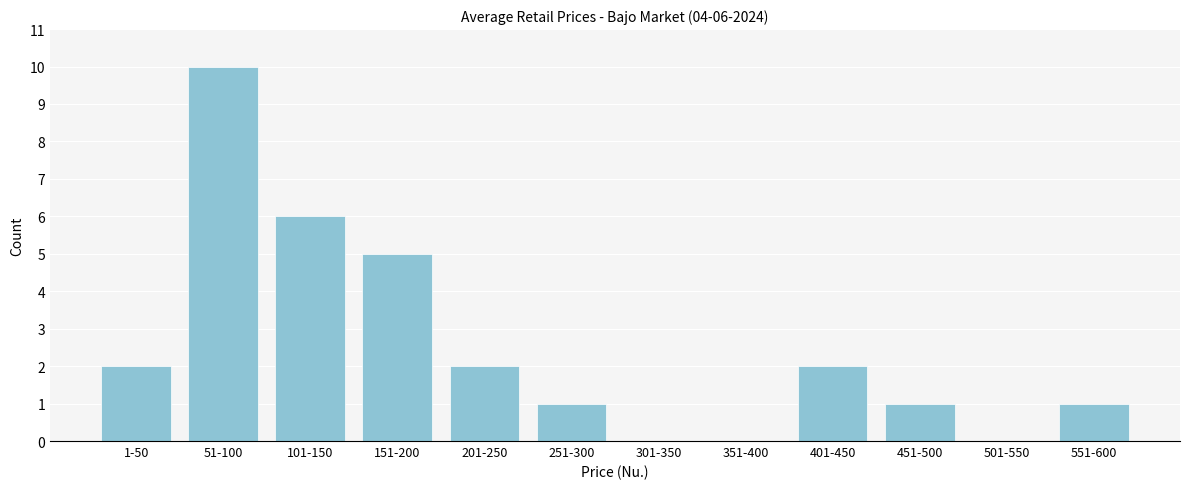

Reading left to right, what are all the values shown in this chart?

1-50=2	51-100=10	101-150=6	151-200=5	201-250=2	251-300=1	301-350=0	351-400=0	401-450=2	451-500=1	501-550=0	551-600=1